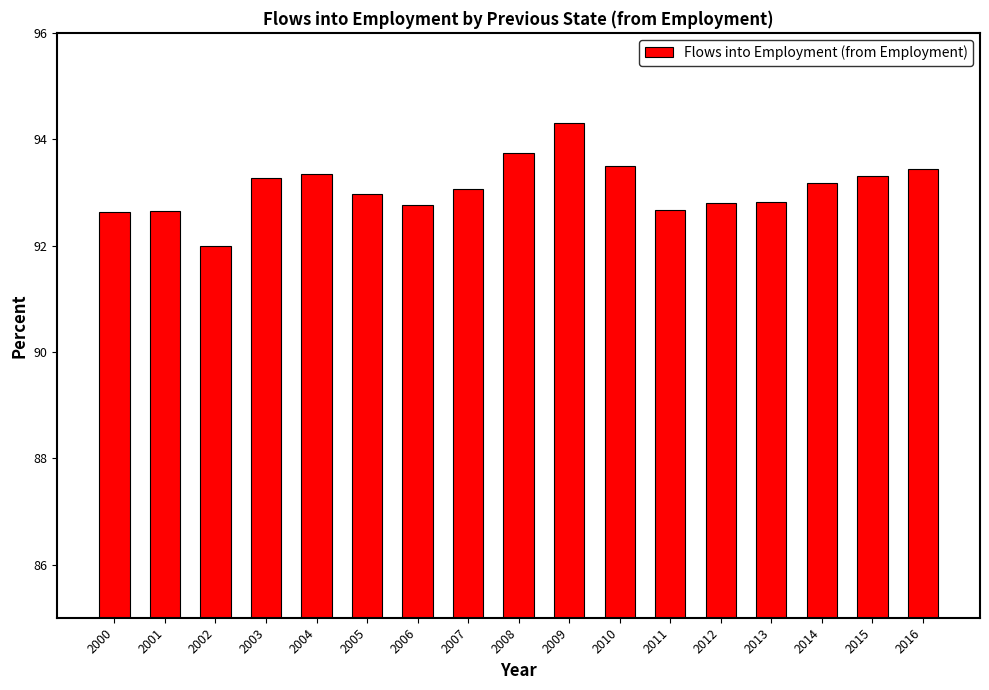

The value at 2007 is 93.1. True or false?

True